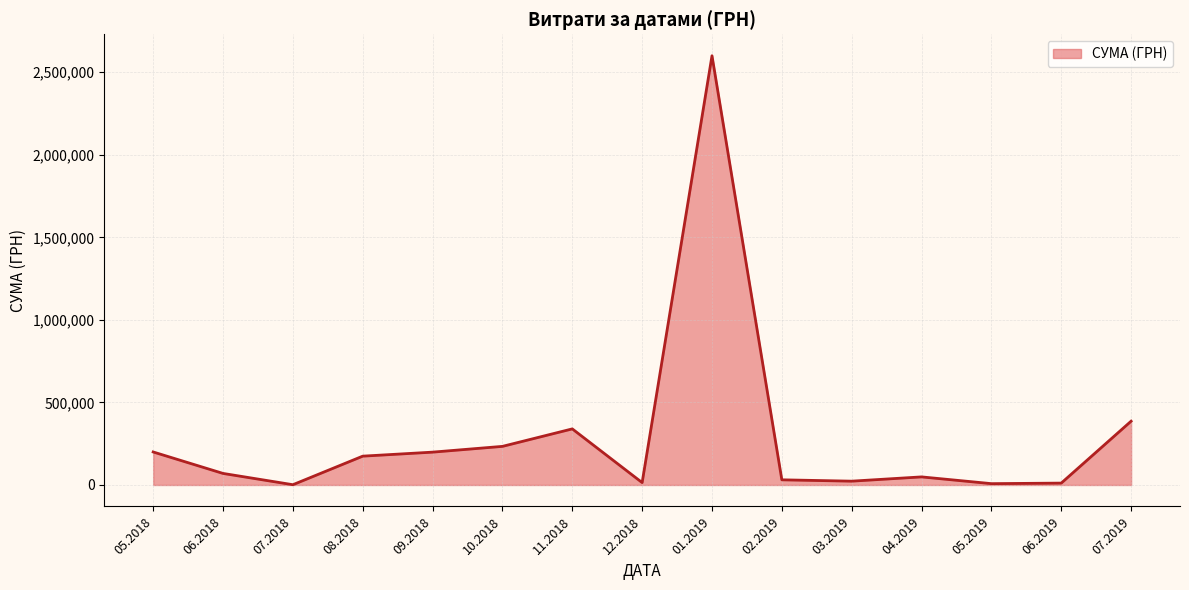

The value at 06.2018 is 70000.0. True or false?

True